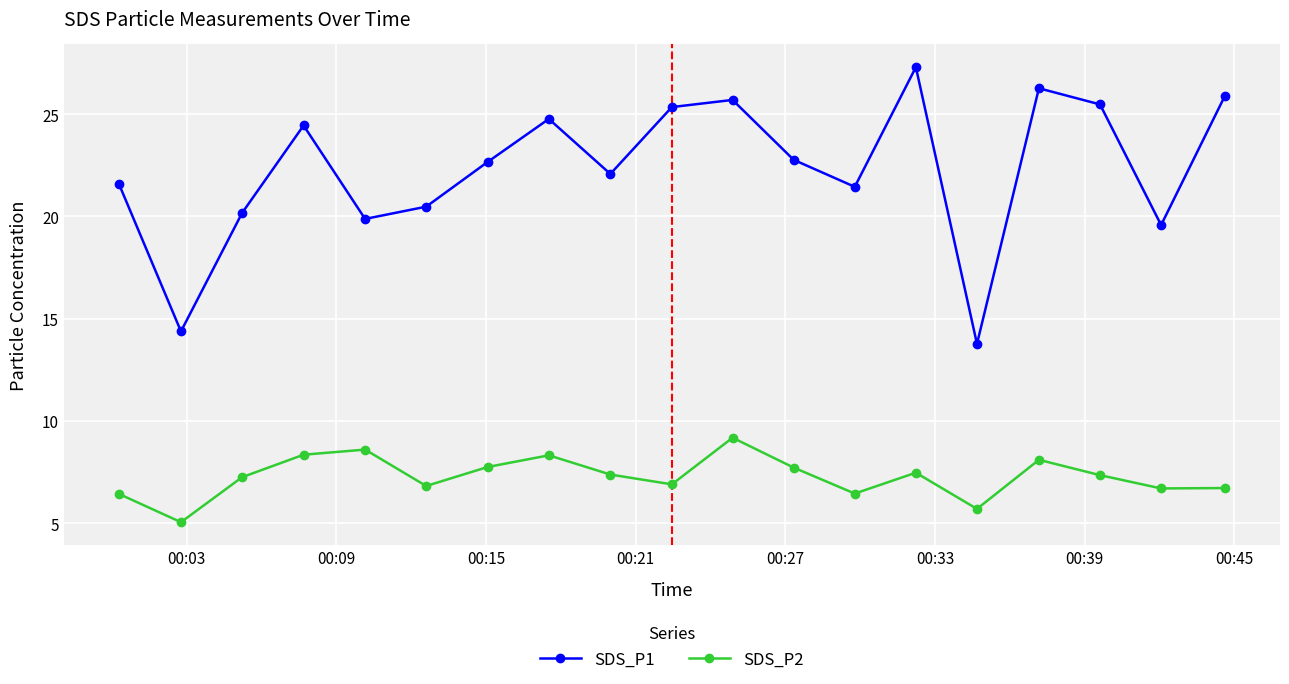

Does the chart have visible grid lines?

Yes